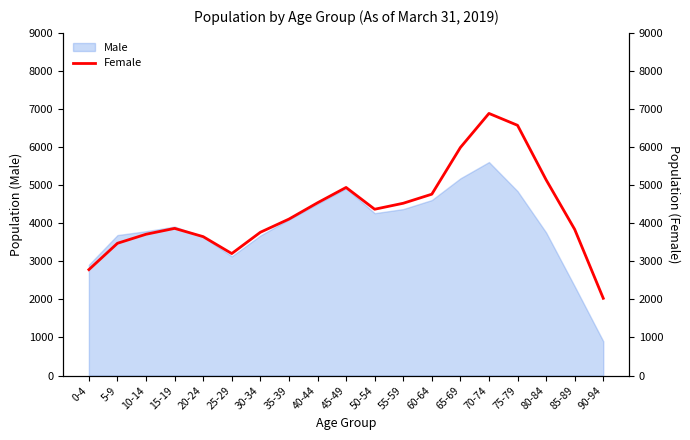

The value of Male at 45-49 is 4917. True or false?

True